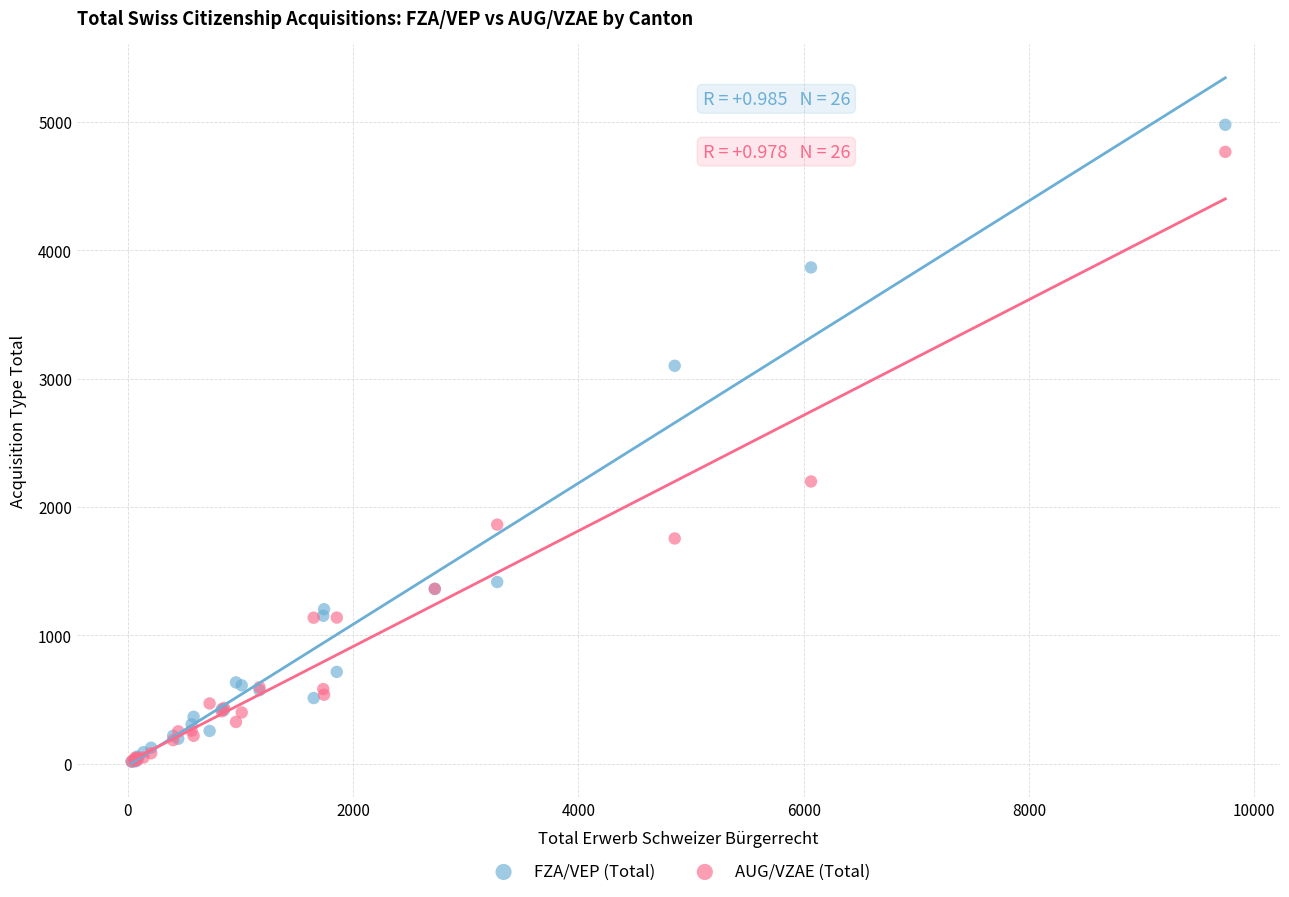

In the AUG/VZAE (Total) series, what Y value is closest to 2392?

2199